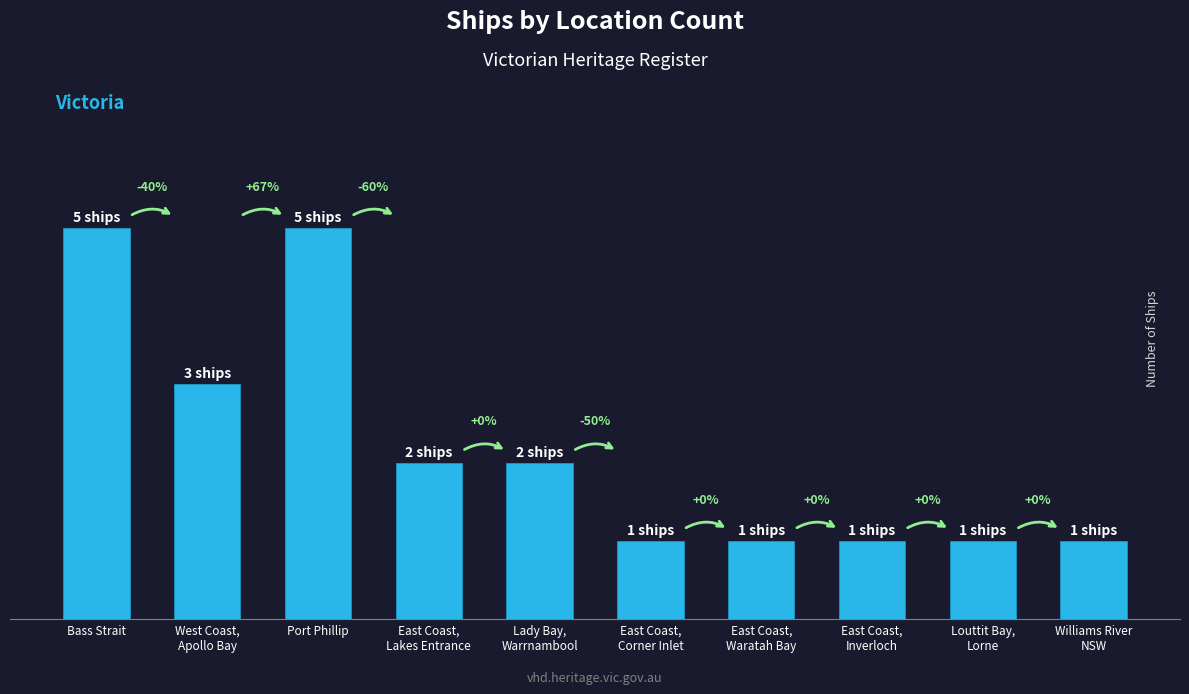

Rank the categories by value from lowest to highest.

East Coast,
Corner Inlet, East Coast,
Waratah Bay, East Coast,
Inverloch, Louttit Bay,
Lorne, Williams River
NSW, East Coast,
Lakes Entrance, Lady Bay,
Warrnambool, West Coast,
Apollo Bay, Bass Strait, Port Phillip